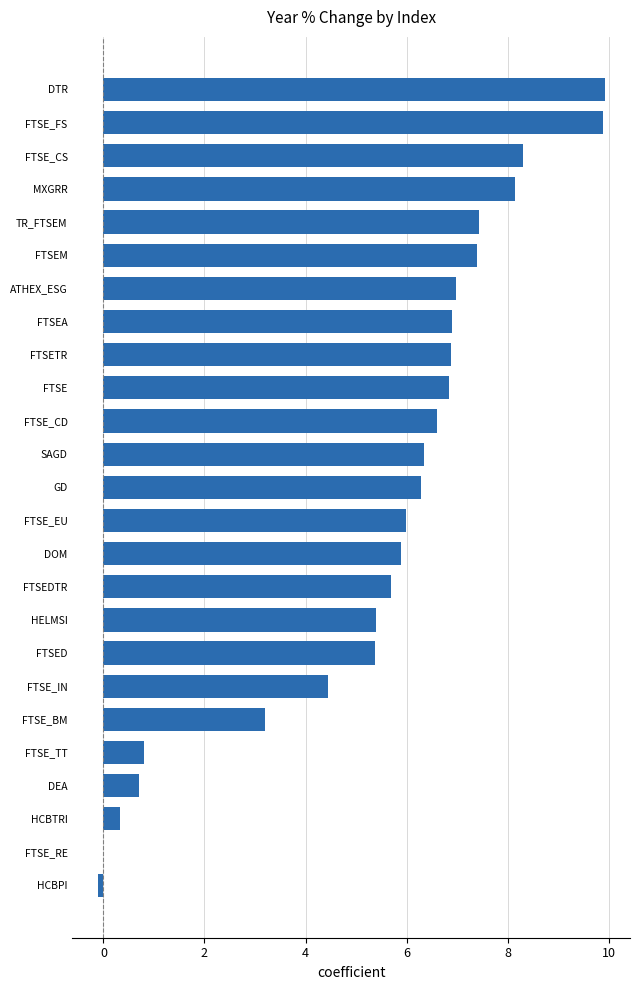

What is the maximum value shown in the chart?

9.9